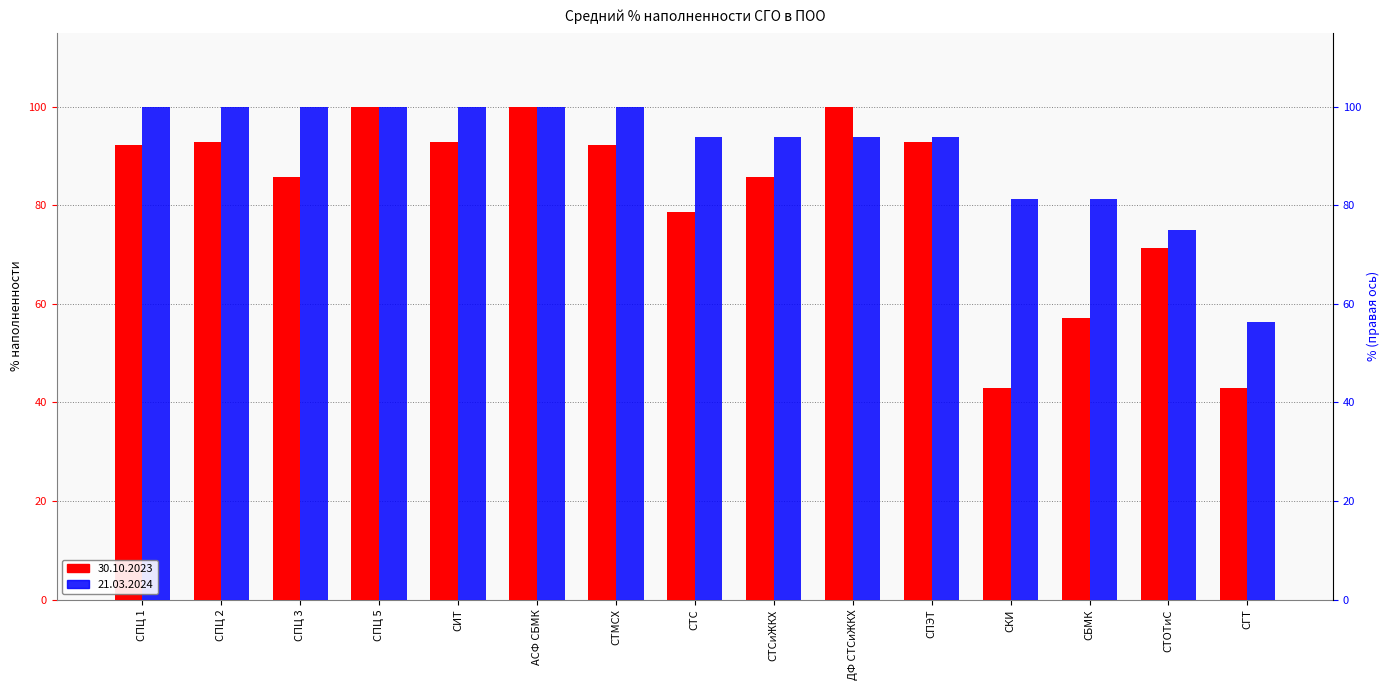

What is the sum of all 21.03.2024 values?

1368.8